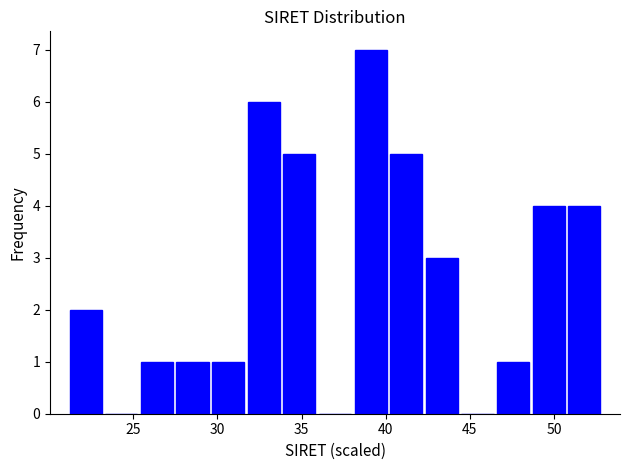

How tall is the bar that spans 40.0 to 42.5 on the x-axis? Neither the bar edges nor the heights are printed on the chart, so give them approximately, as read against the axes.

5